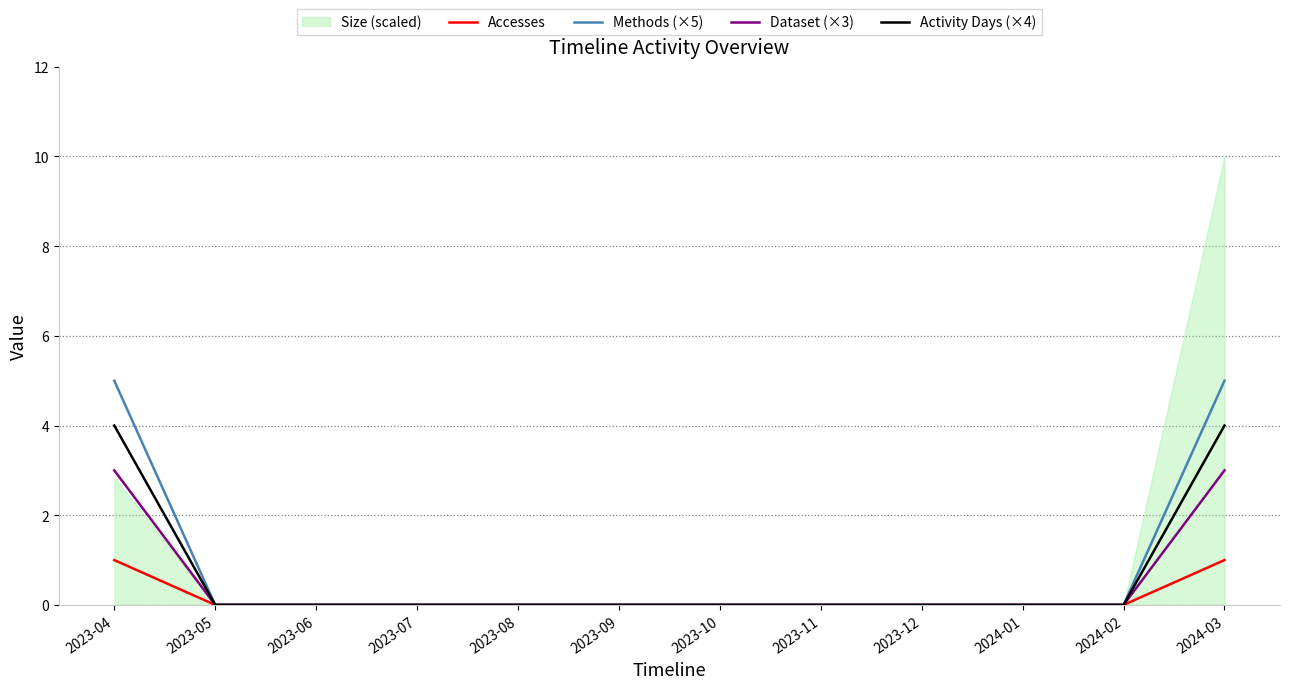

Is it true that Methods (×5) equals 5 at 2024-03?

True